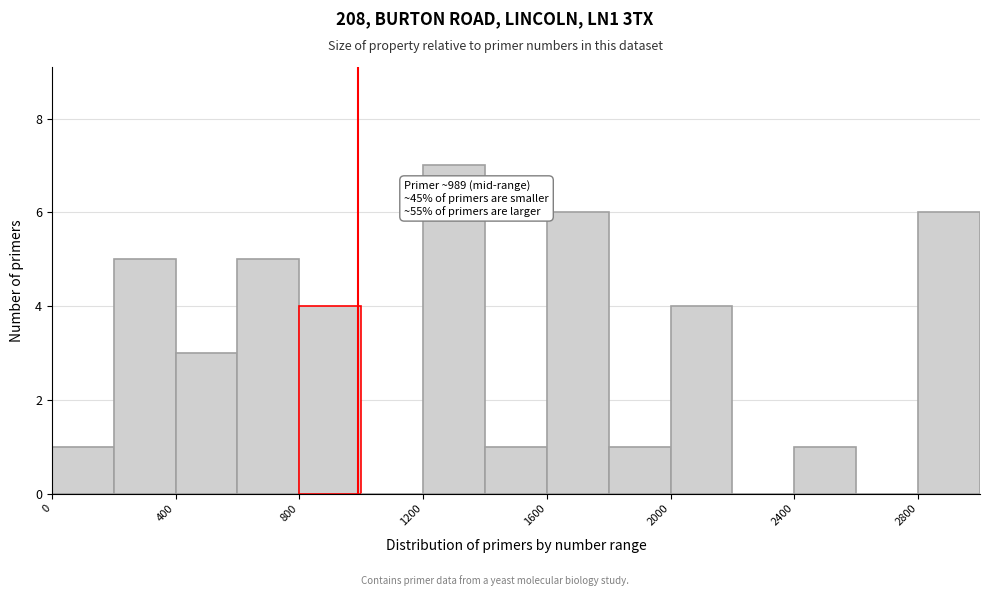

Which range on the x-axis has the tallest bar?

1200 to 1400